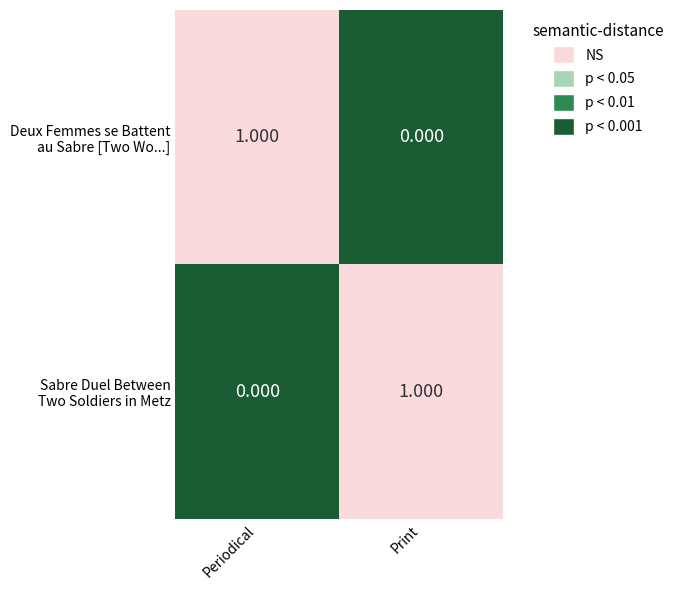

Count the number of data series in this chart.

2